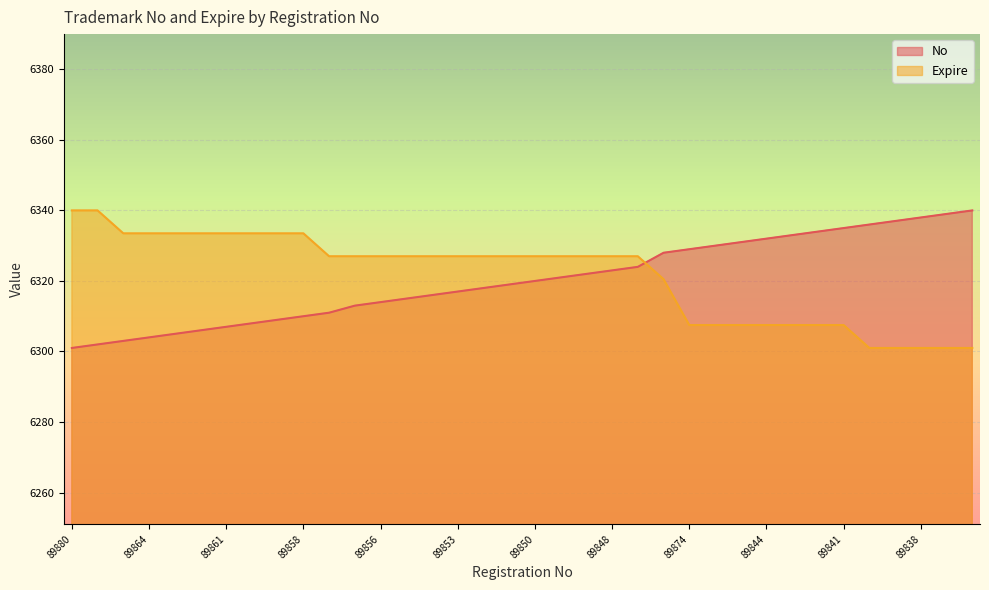

What is the greatest value displayed?

6340.0